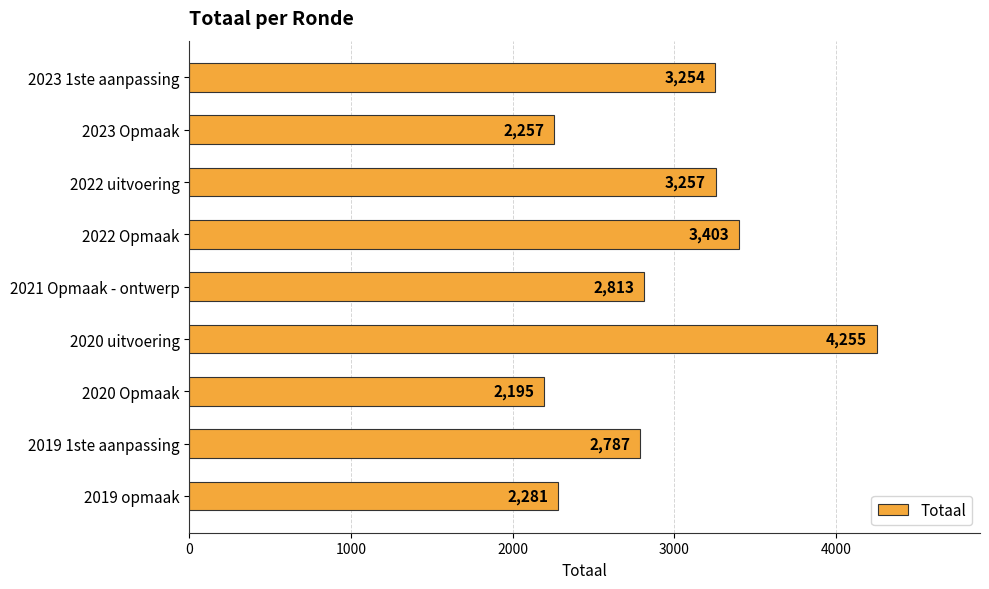

Does the chart contain stacked bars?

No